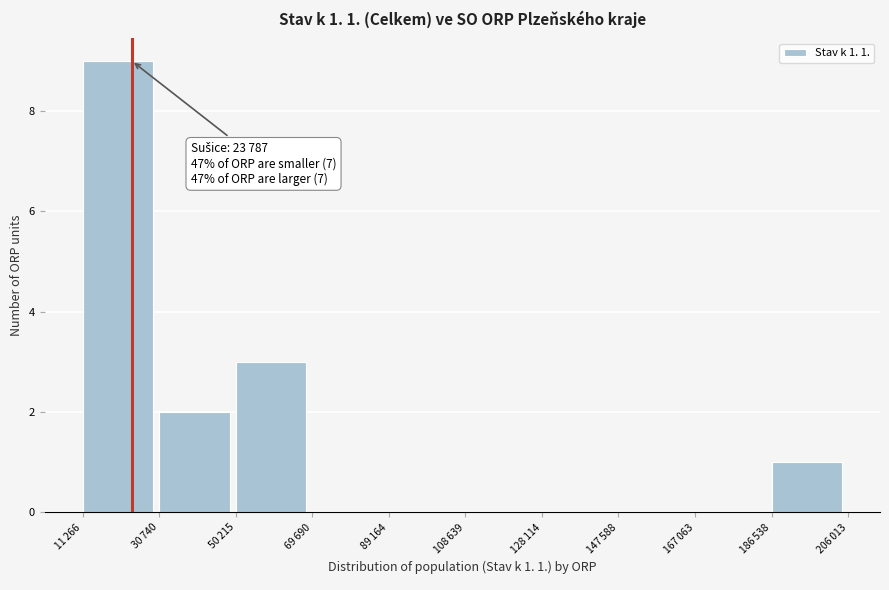

What is the maximum value shown in the chart?

9